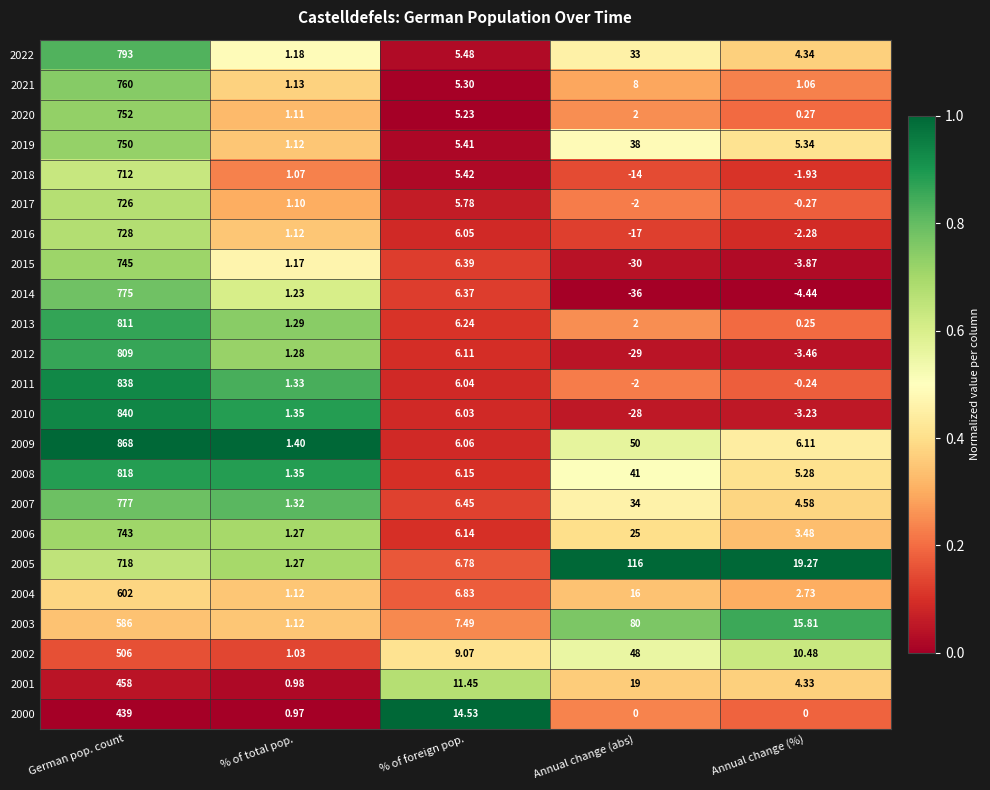

Which label corresponds to the smallest value in the chart?

Annual change (abs)